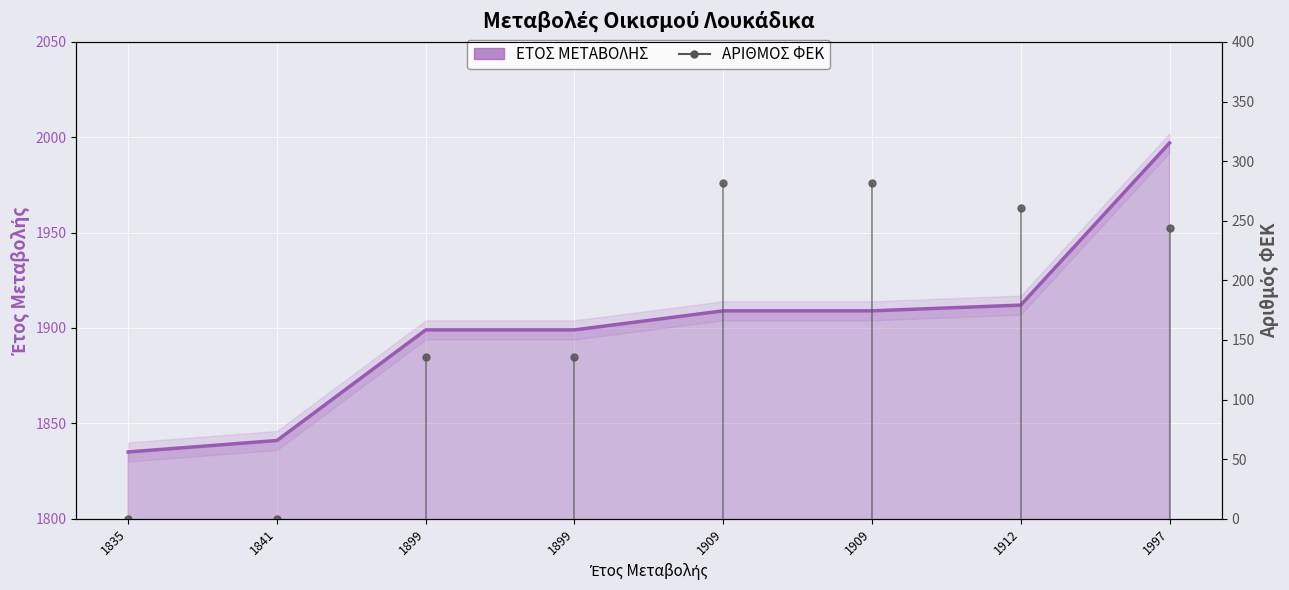

What is the difference between the maximum and minimum values?

162